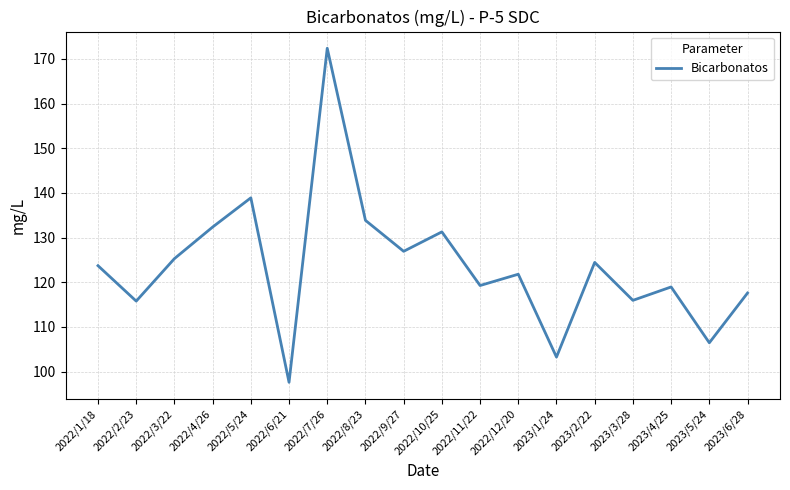

What is the difference between the maximum and minimum values?

74.8